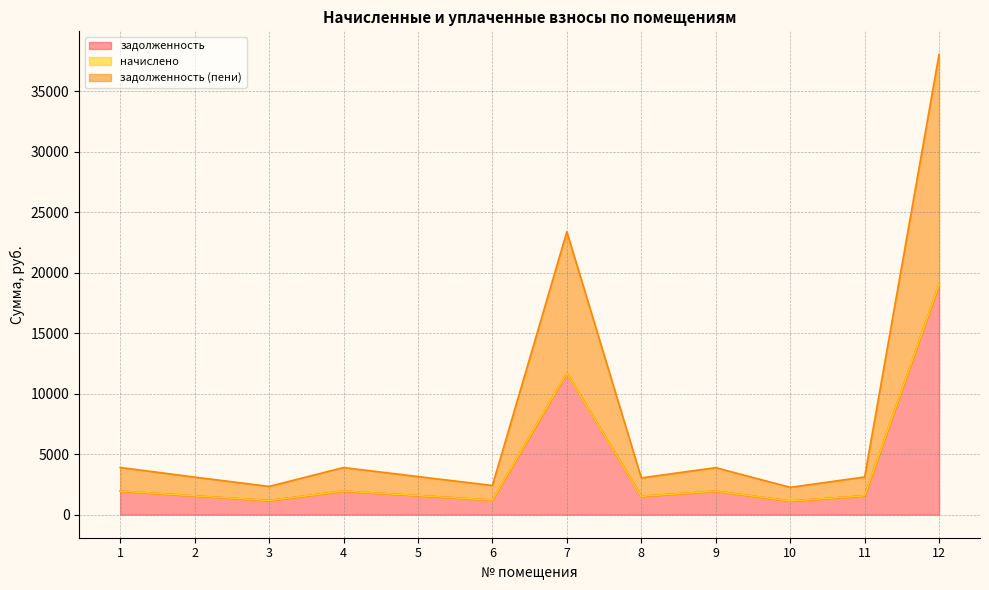

How many lines are shown in the chart?

3